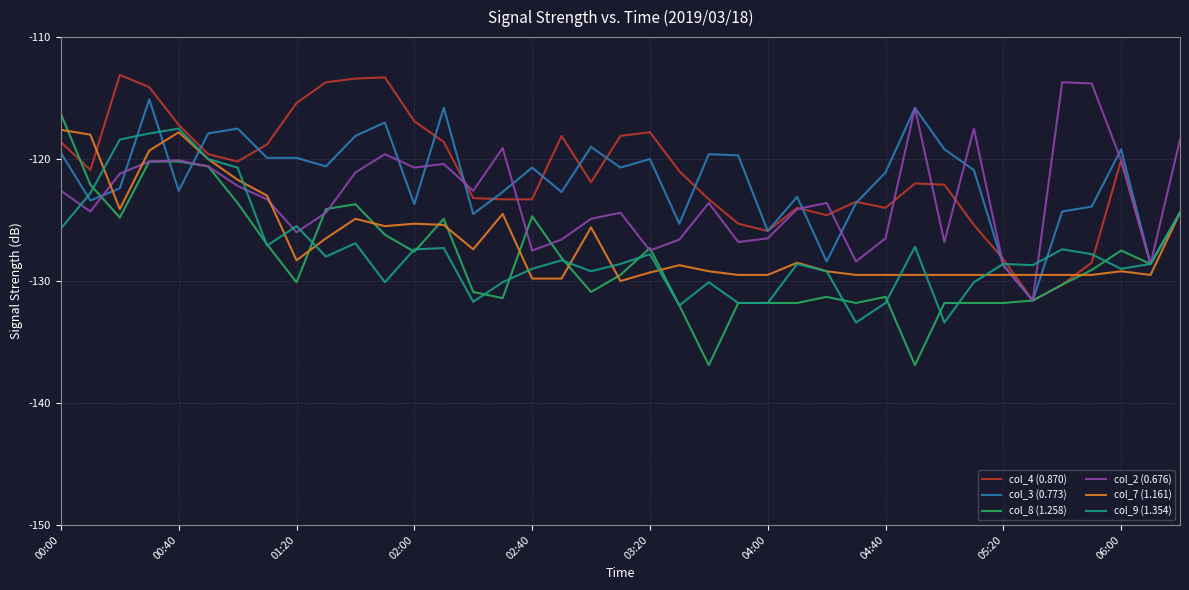

Which series has the largest range (max minus min)?

col_8 (1.258)